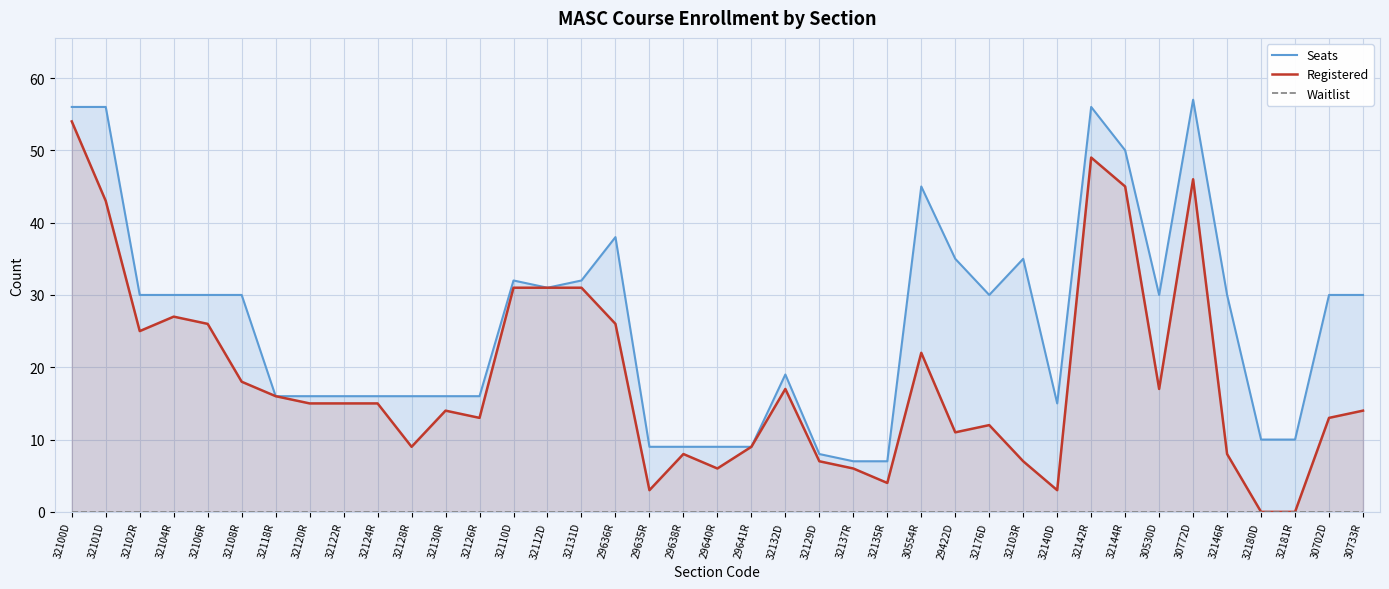

What position from the right is 29422D?

13